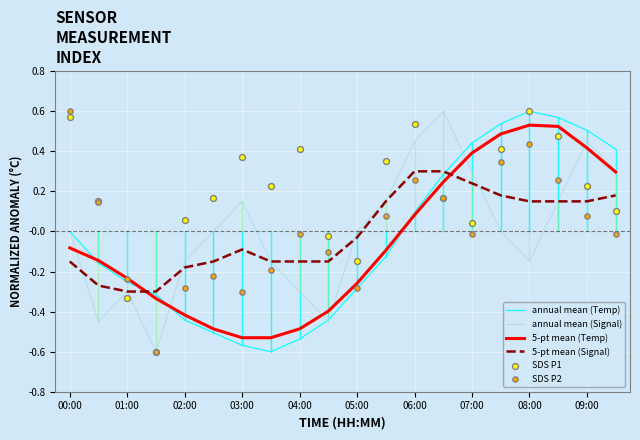

What are all the series names shown in the legend?

annual mean (Temp), annual mean (Signal), 5-pt mean (Temp), 5-pt mean (Signal), SDS P1, SDS P2